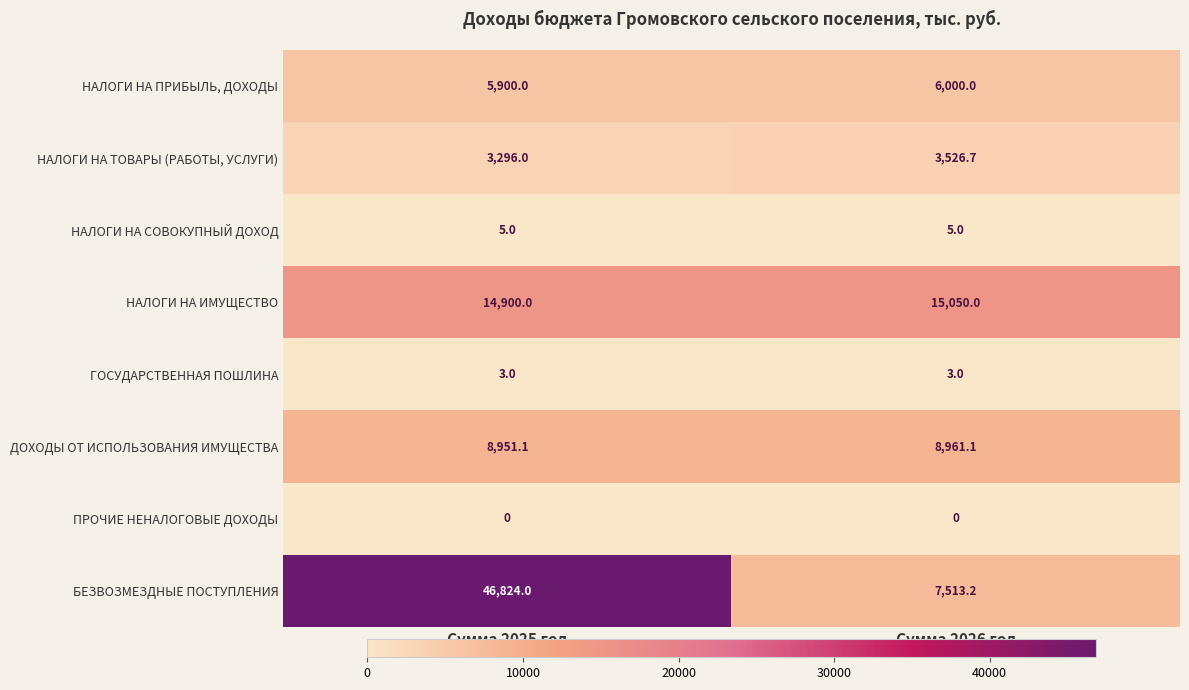

Is it true that БЕЗВОЗМЕЗДНЫЕ ПОСТУПЛЕНИЯ equals 5053.6 at Сумма 2026 год?

False